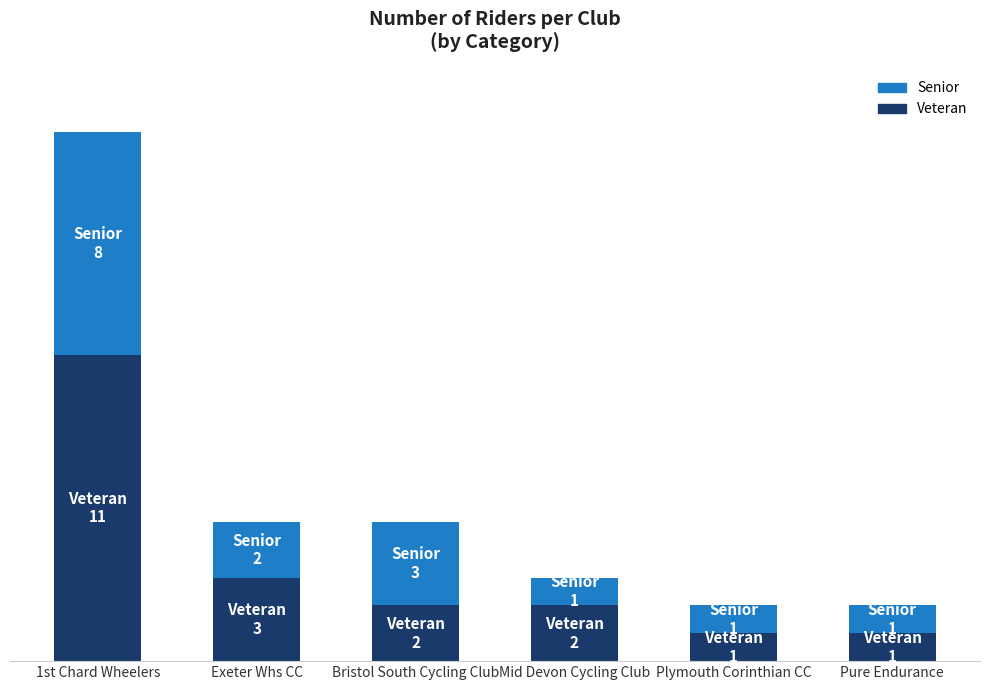

List the labels in order of Senior value, smallest first.

Mid Devon Cycling Club, Plymouth Corinthian CC, Pure Endurance, Exeter Whs CC, Bristol South Cycling Club, 1st Chard Wheelers